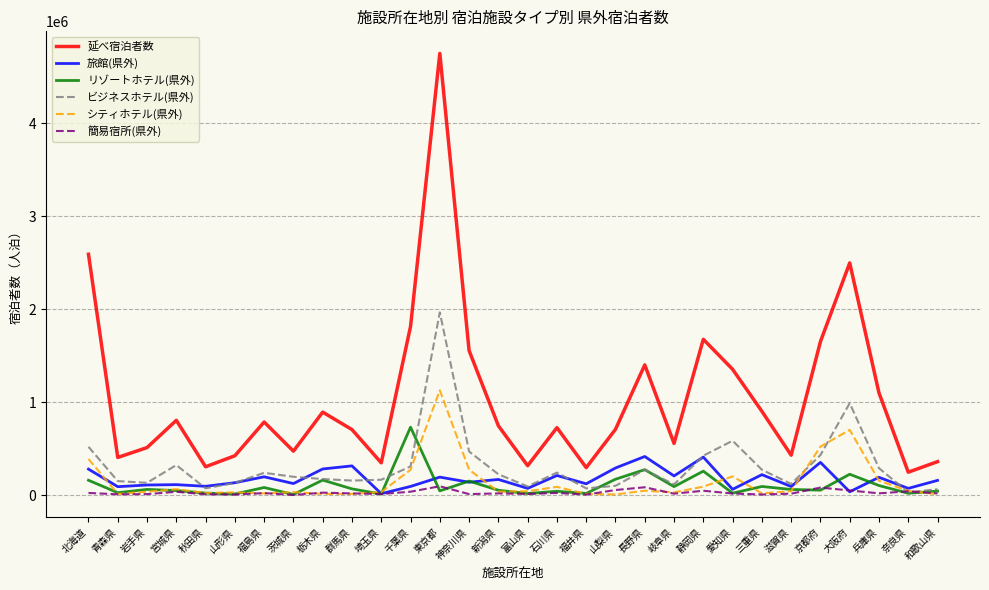

Is the value of 延べ宿泊者数 at 京都府 greater than the value of リゾートホテル(県外) at 千葉県?

Yes